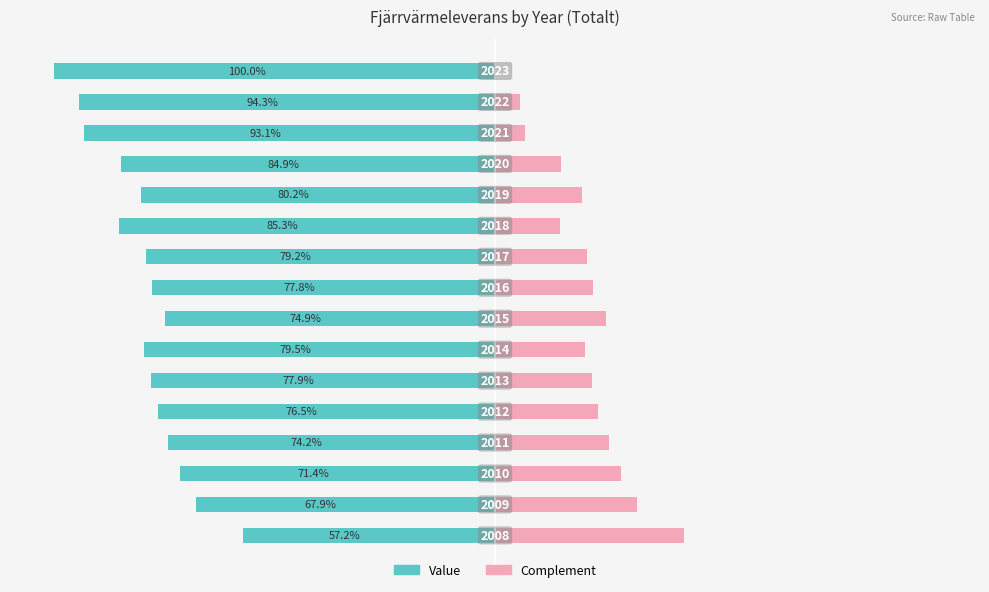

True or false: Value (right) has a value of 6.6 at 10.

False